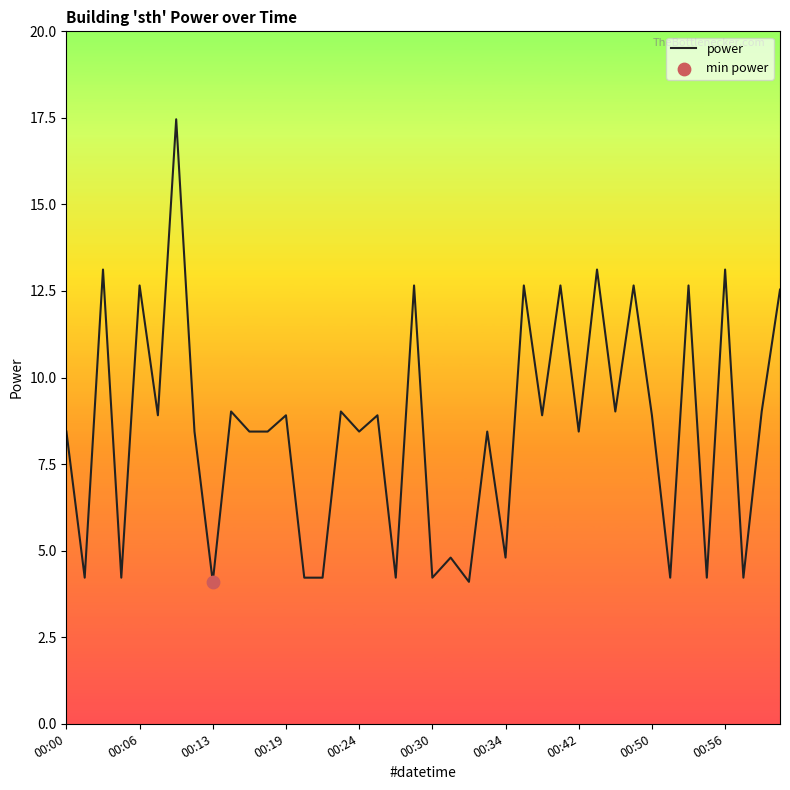

What is the difference between the maximum and minimum values?

13.4